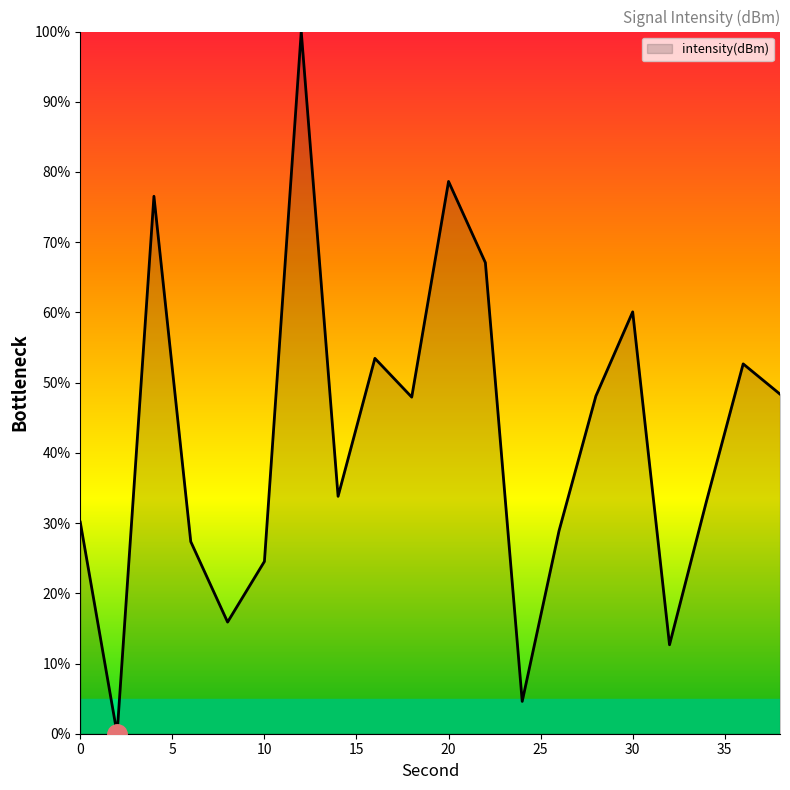

What is the greatest value displayed?

100.0